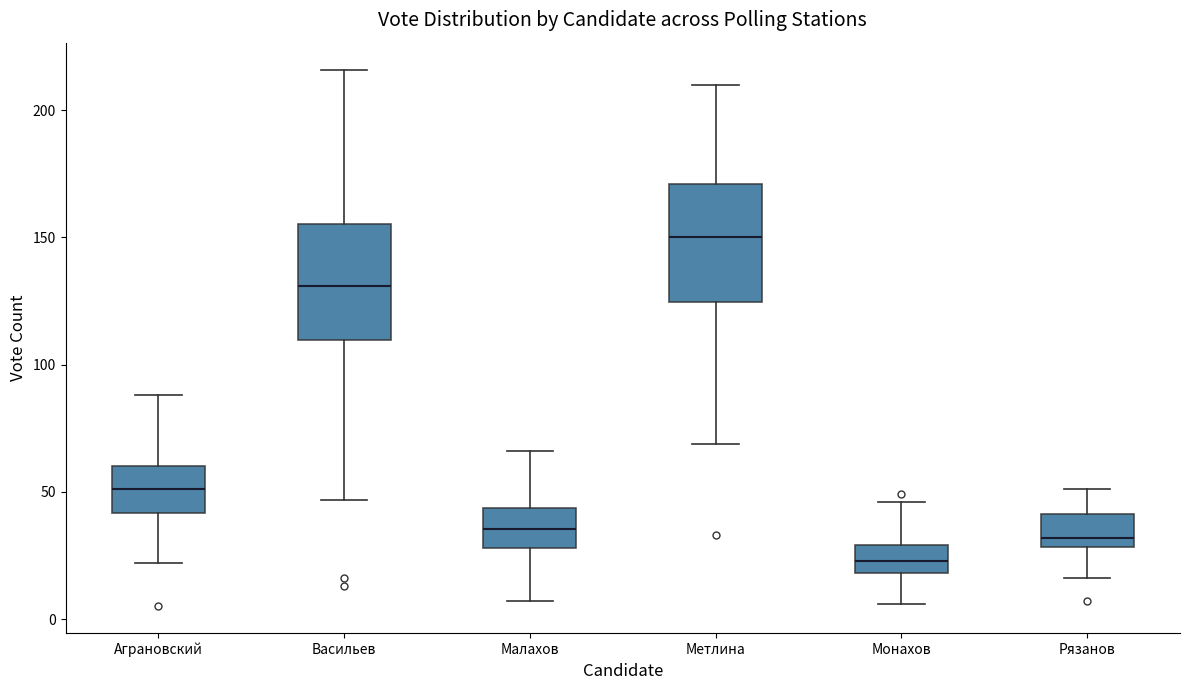

Which box's median line is the highest?

Метлина